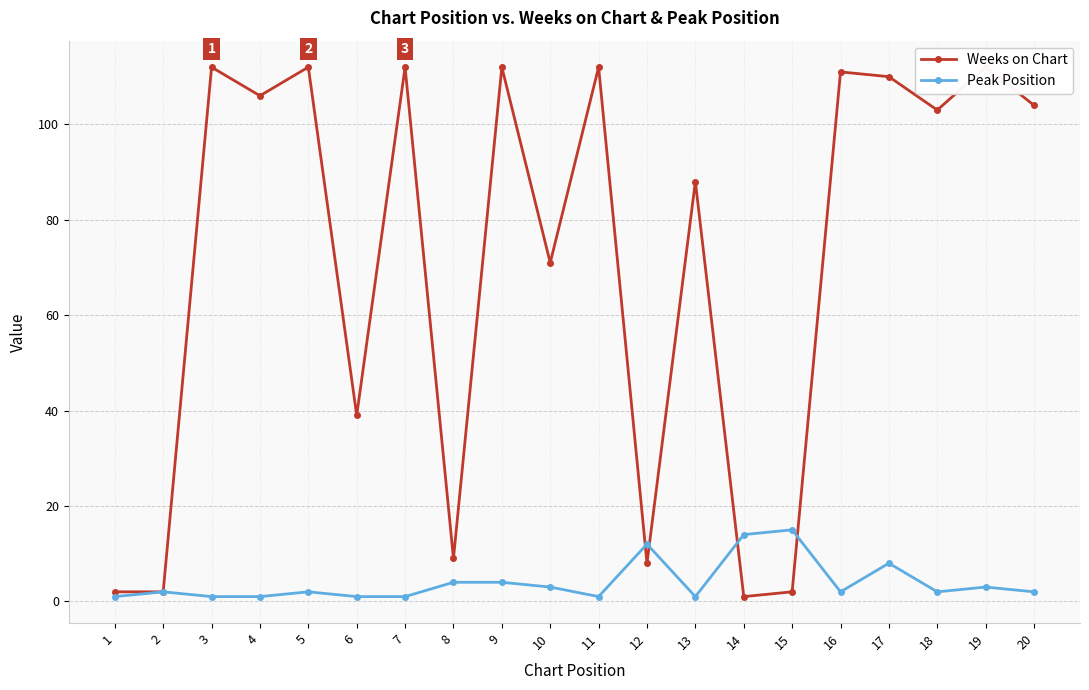

What is the sum of all Weeks on Chart values?

1428